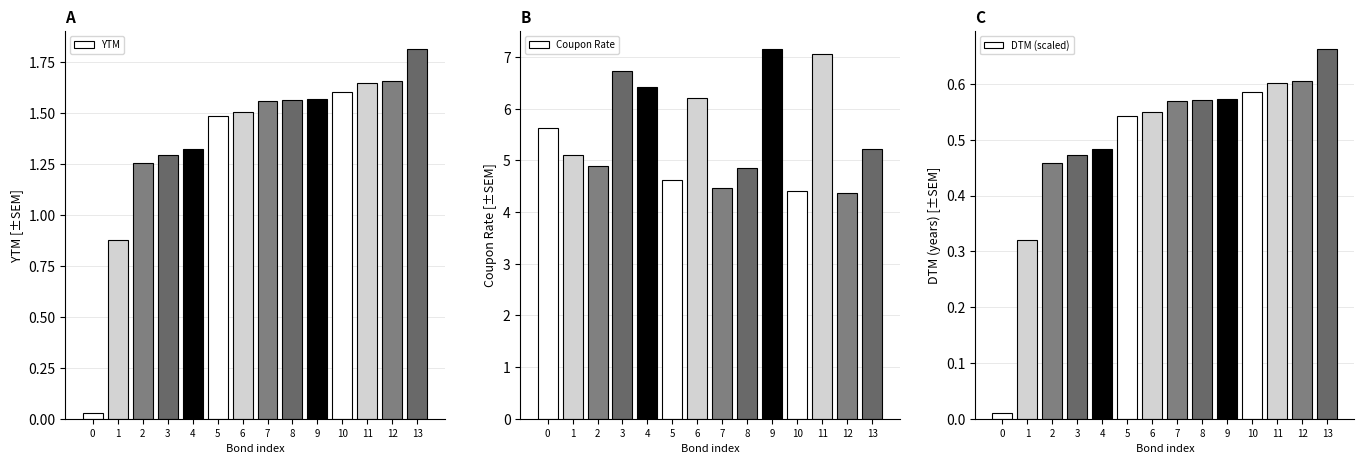

Reading left to right, extract all data points from this chart.

YTM: 0=0.0	1=0.9	2=1.3	3=1.3	4=1.3	5=1.5	6=1.5	7=1.6	8=1.6	9=1.6	10=1.6	11=1.6	12=1.7	13=1.8
Coupon Rate: 0=5.6	1=5.1	2=4.9	3=6.7	4=6.4	5=4.6	6=6.2	7=4.5	8=4.9	9=7.2	10=4.4	11=7.1	12=4.4	13=5.2
DTM (scaled): 0=0.0	1=0.3	2=0.5	3=0.5	4=0.5	5=0.5	6=0.5	7=0.6	8=0.6	9=0.6	10=0.6	11=0.6	12=0.6	13=0.7